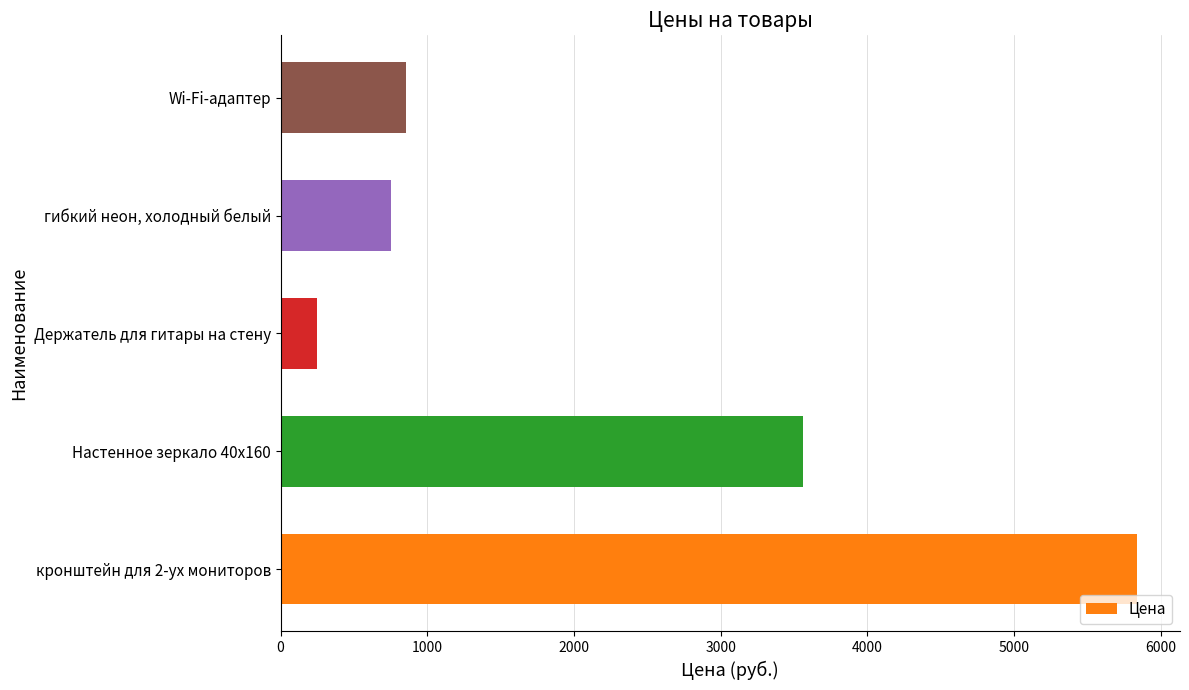

Rank the categories by value from lowest to highest.

Держатель для гитары на стену, гибкий неон, холодный белый, Wi-Fi-адаптер, Настенное зеркало 40х160, кронштейн для 2-ух мониторов